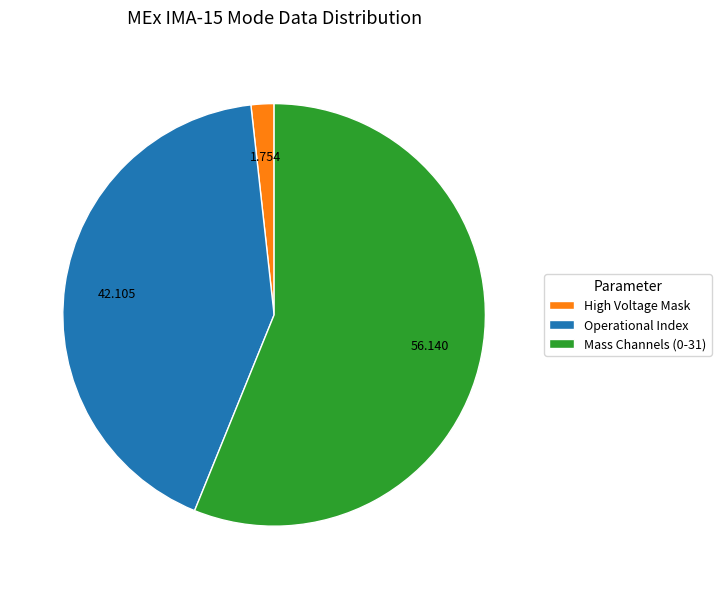

Which has a higher value, High Voltage Mask or Operational Index?

Operational Index